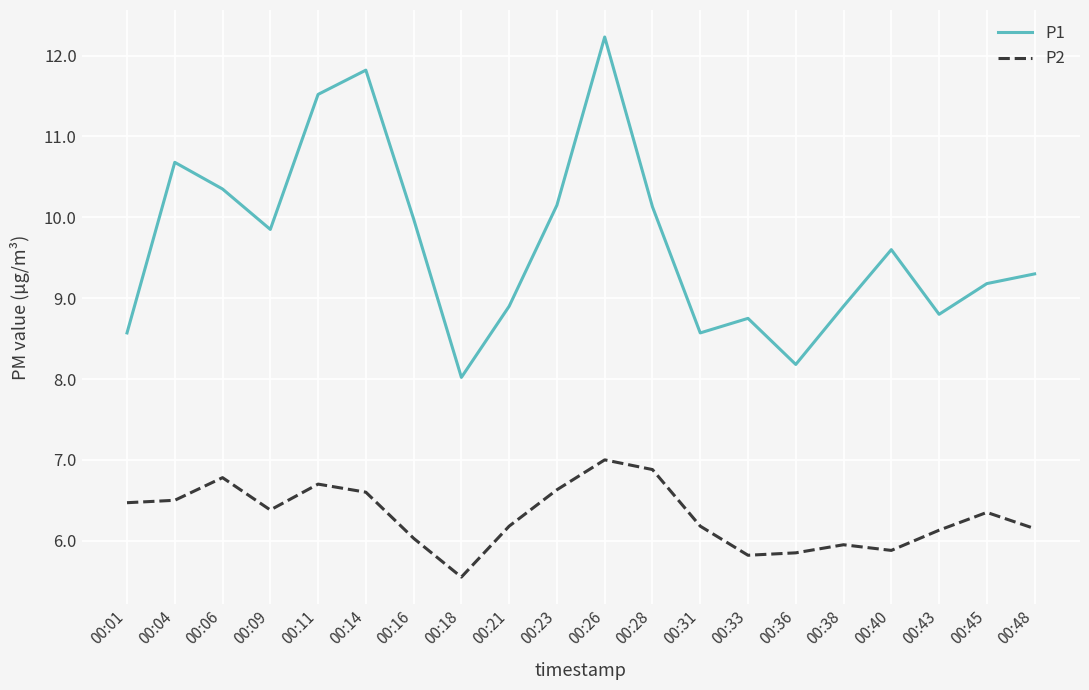

Which series has the largest range (max minus min)?

P1